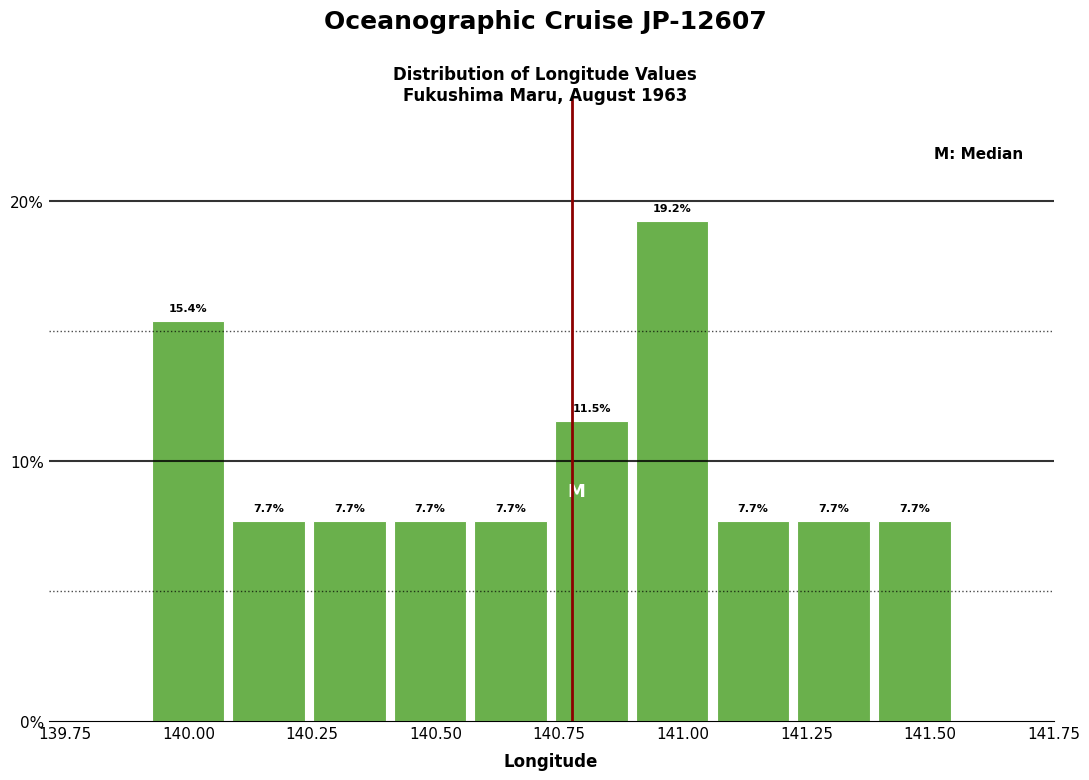

Around what value on the x-axis is the tallest bar? Give the approximate position of its centre, as read against the axis.

141.00